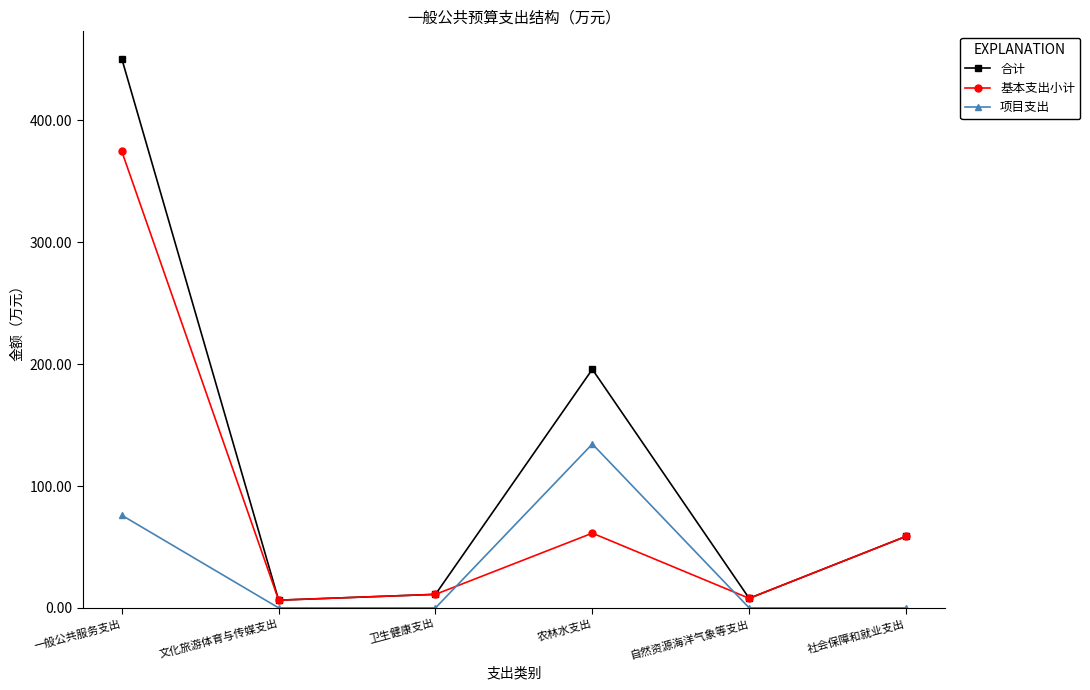

Rank the series by their maximum value, from highest to lowest.

合计, 基本支出小计, 项目支出